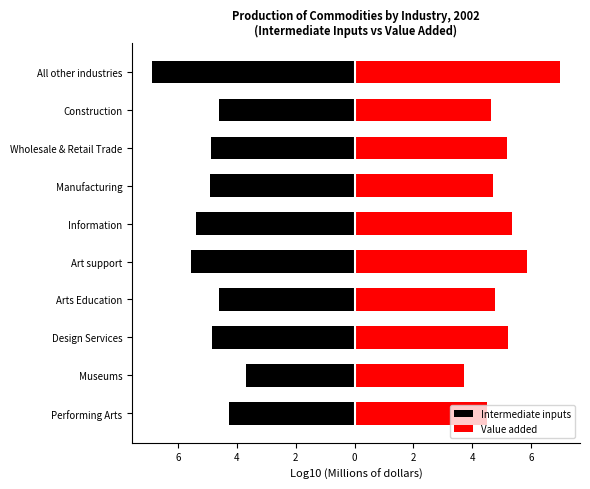

What is the average value of the Value added series?

5.1